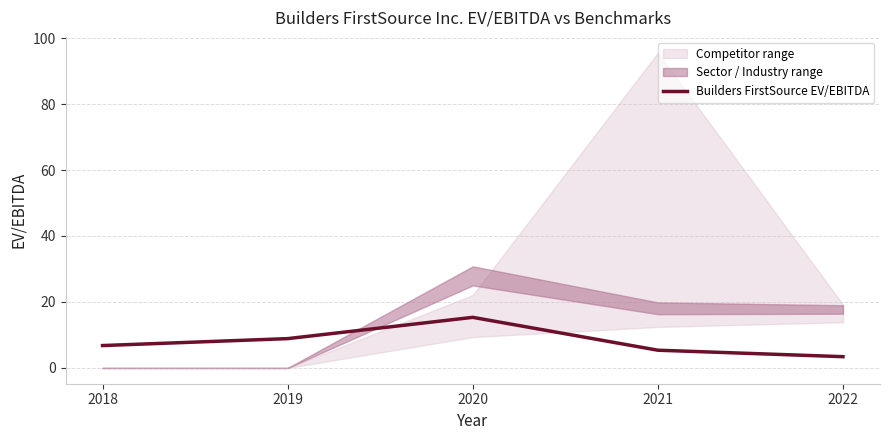

Rank the categories by value from lowest to highest.

2022, 2021, 2018, 2019, 2020